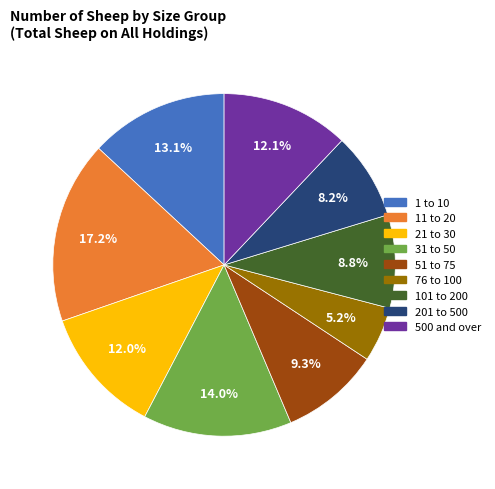

Which slice is the smallest?

76 to 100